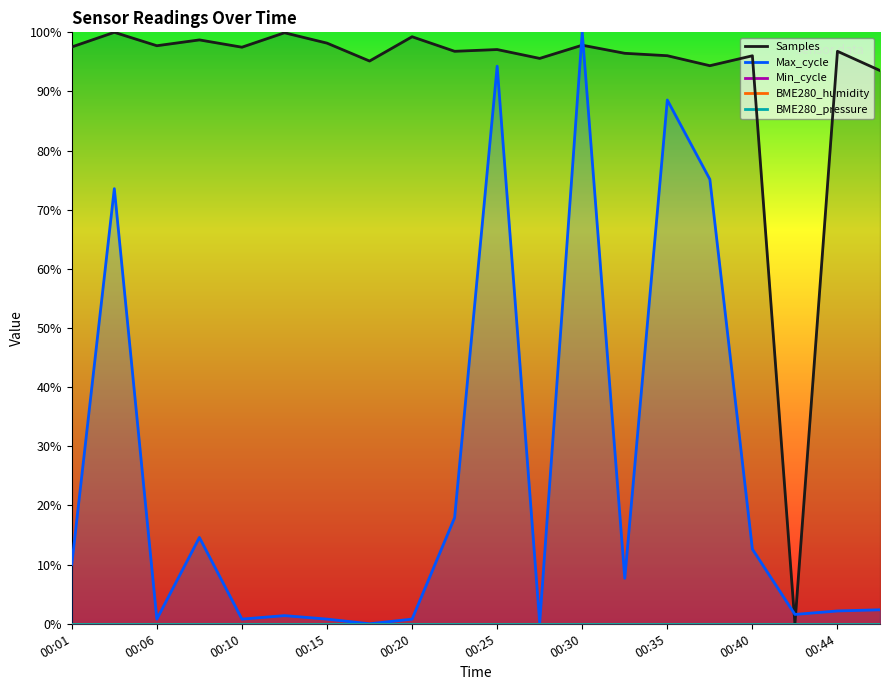

Which category has the highest value in the Max_cycle series?

00:30